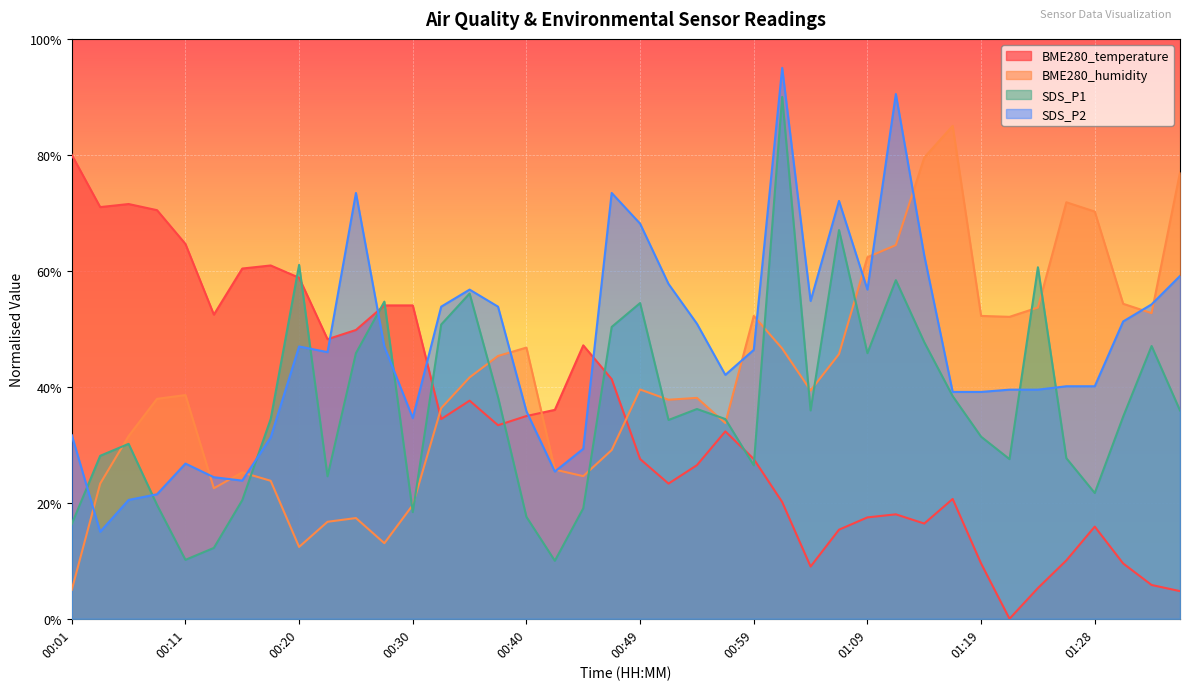

Reading left to right, what are all the values shown in this chart?

BME280_temperature: 80.0	71.0	71.5	70.5	64.6	52.5	60.4	60.9	58.8	48.2	49.8	54.0	54.0	34.4	37.6	33.4	35.0	36.0	47.2	41.3	27.5	23.3	26.5	32.3	27.5	20.1	9.0	15.4	17.5	18.0	16.4	20.7	9.5	0.0	5.3	10.1	15.9	9.5	5.8	4.8
BME280_humidity: 5.0	23.3	31.5	37.9	38.6	22.5	25.2	23.8	12.4	16.7	17.4	13.0	19.6	36.3	41.6	45.3	46.8	25.7	24.6	29.1	39.5	37.8	38.1	33.8	52.2	46.6	39.4	45.6	62.3	64.4	79.5	85.0	52.2	52.1	53.7	71.8	70.2	54.3	52.7	77.0
SDS_P1: 16.3	28.1	30.2	19.6	10.2	12.2	20.5	34.4	61.0	24.6	45.8	54.7	18.4	50.7	56.1	38.2	17.6	10.0	19.1	50.3	54.4	34.3	36.2	34.4	26.5	90.0	35.9	67.0	45.8	58.4	47.7	38.4	31.4	27.5	60.6	27.7	21.7	34.9	47.0	35.9
SDS_P2: 31.7	15.0	20.5	21.5	26.8	24.4	23.8	31.3	47.0	46.0	73.4	47.0	34.6	53.8	56.8	53.8	35.8	25.4	29.3	73.4	68.1	57.7	50.9	42.1	46.4	95.0	54.8	72.1	56.8	90.5	62.6	39.1	39.1	39.5	39.5	40.1	40.1	51.3	54.2	59.1